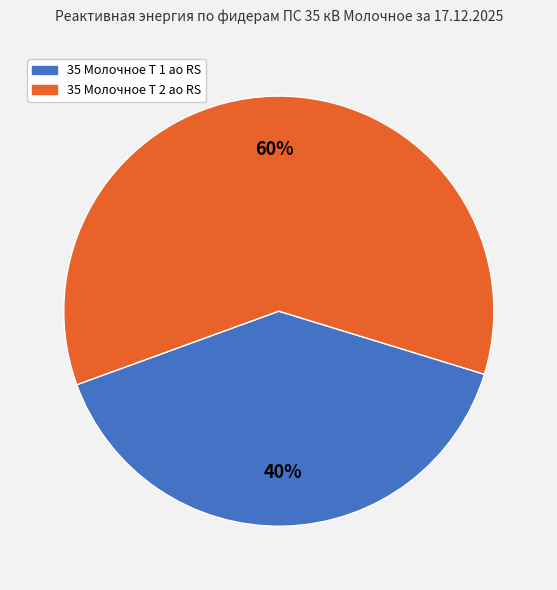

To the nearest percent, what is the average slice percentage?

50%